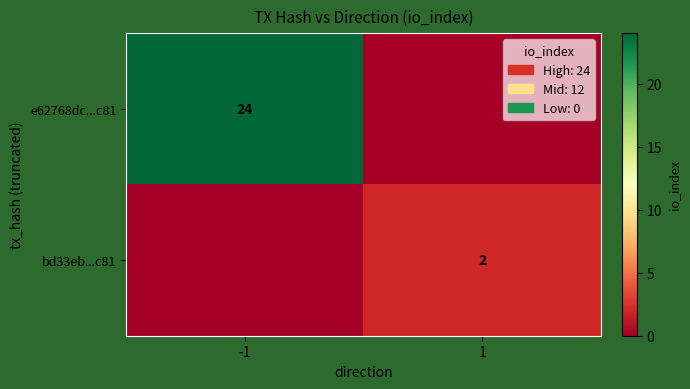

The value of e62768dc...c81 at -1 is 41. True or false?

False